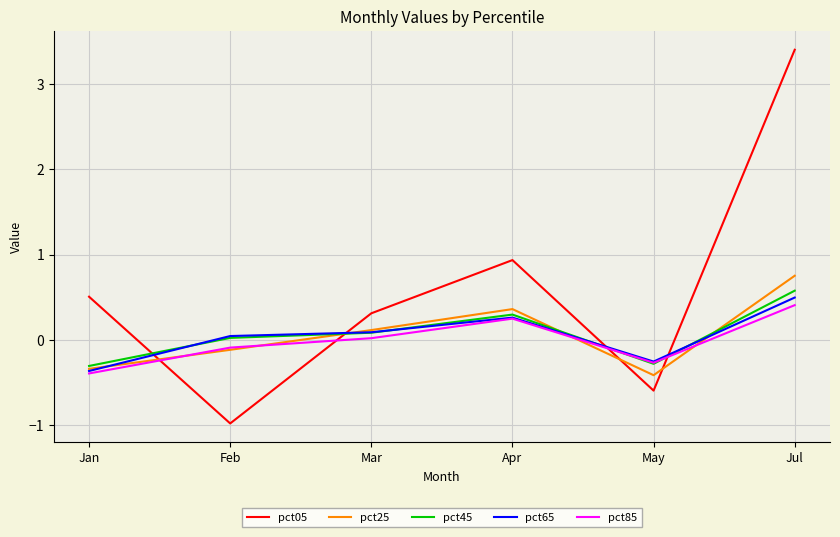

At which label is pct45 closest to 0?

Feb